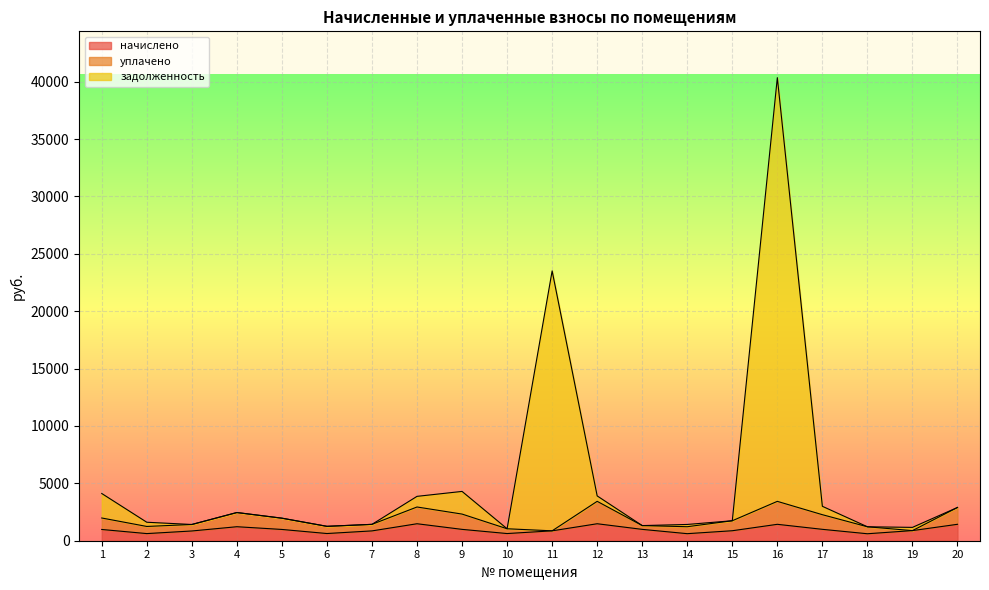

Rank the categories by начислено value from lowest to highest.

18, 14, 2, 10, 6, 3, 7, 11, 15, 19, 1, 5, 9, 13, 17, 4, 16, 20, 8, 12